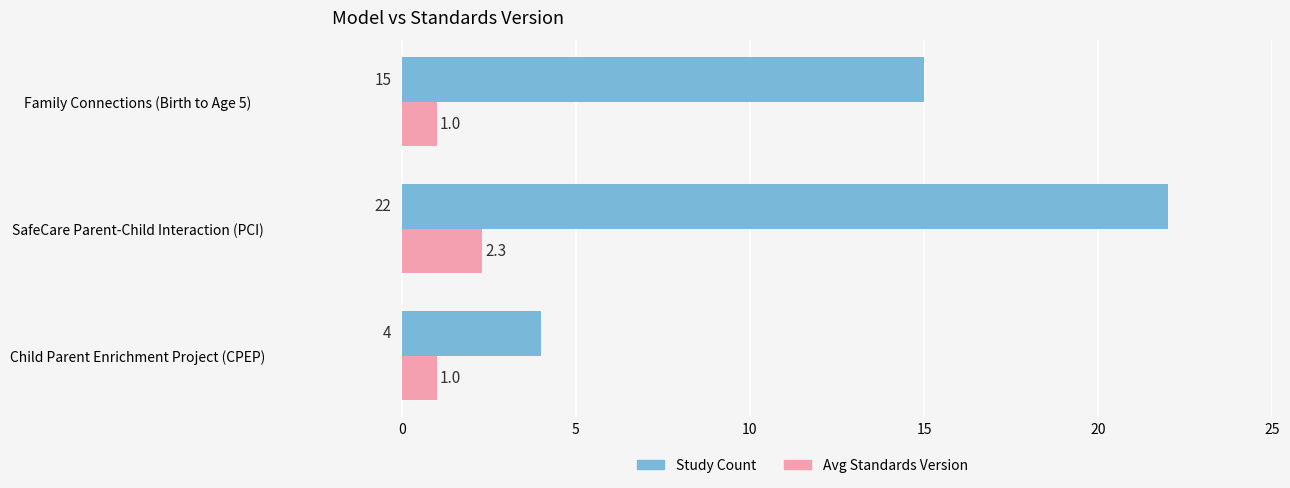

What is the minimum value shown in the chart?

1.0